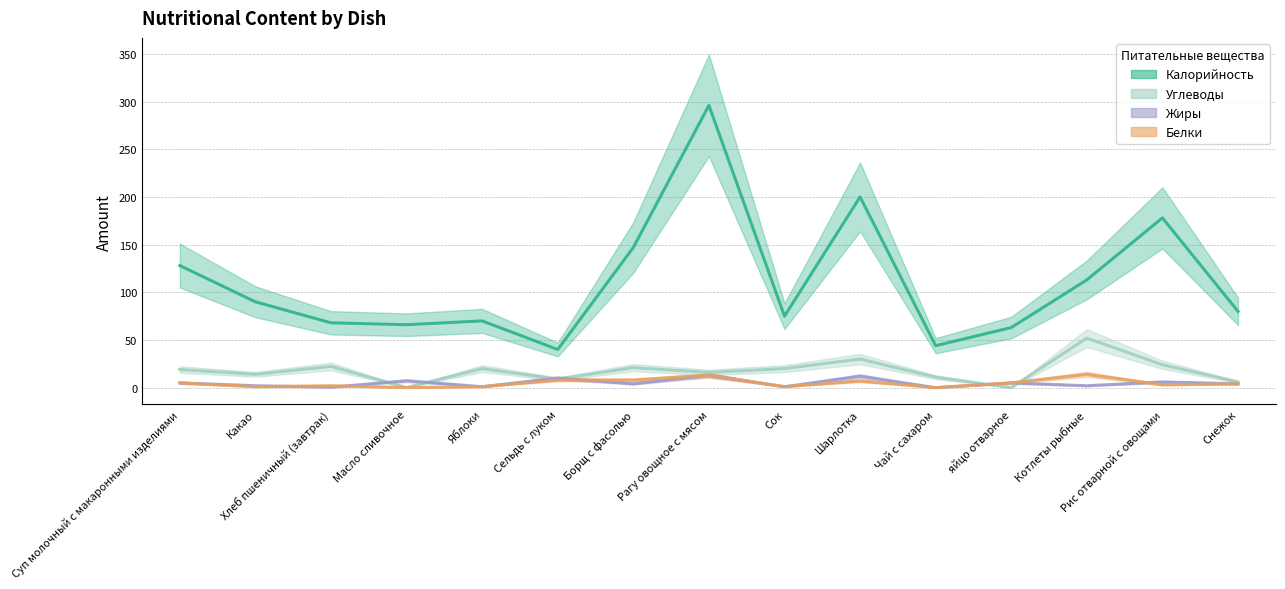

List the labels in order of Углеводы value, smallest first.

яйцо отварное, Масло сливочное, Снежок, Сельдь с луком, Чай с сахаром, Какао, Рагу овощное с мясом, Суп молочный с макаронными изделиями, Яблоки, Сок, Борщ с фасолью, Хлеб пшеничный (завтрак), Рис отварной с овощами, Шарлотка, Котлеты рыбные